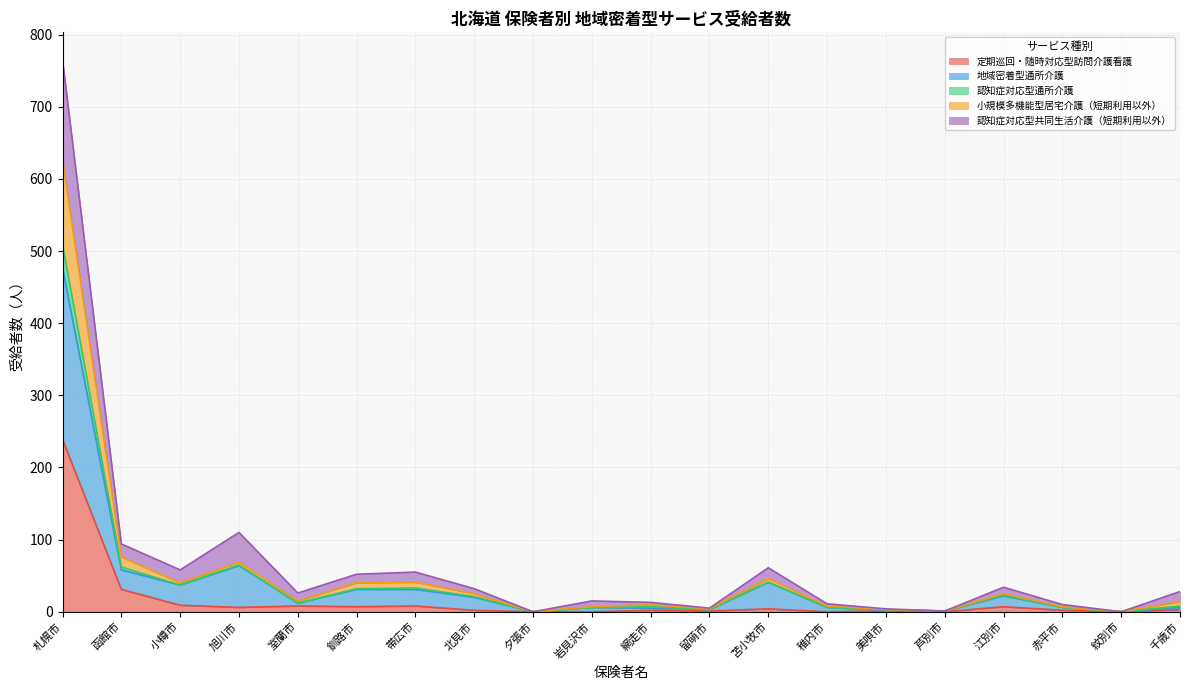

True or false: 認知症対応型通所介護 and 認知症対応型共同生活介護（短期利用以外） intersect in this chart.

False